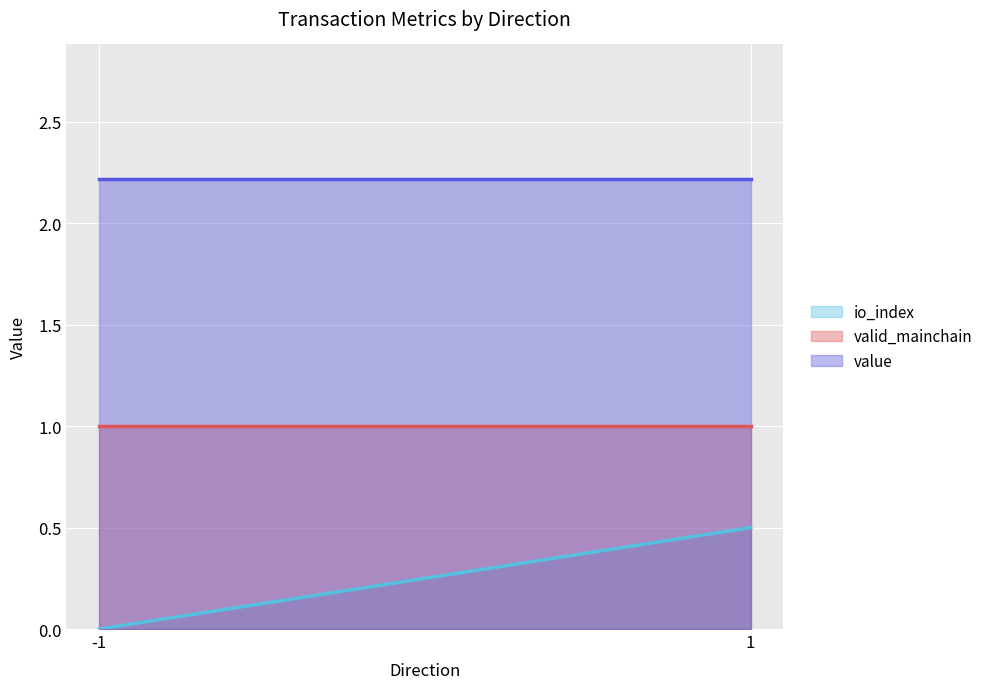

At which category does the chart reach its minimum across all series?

-1